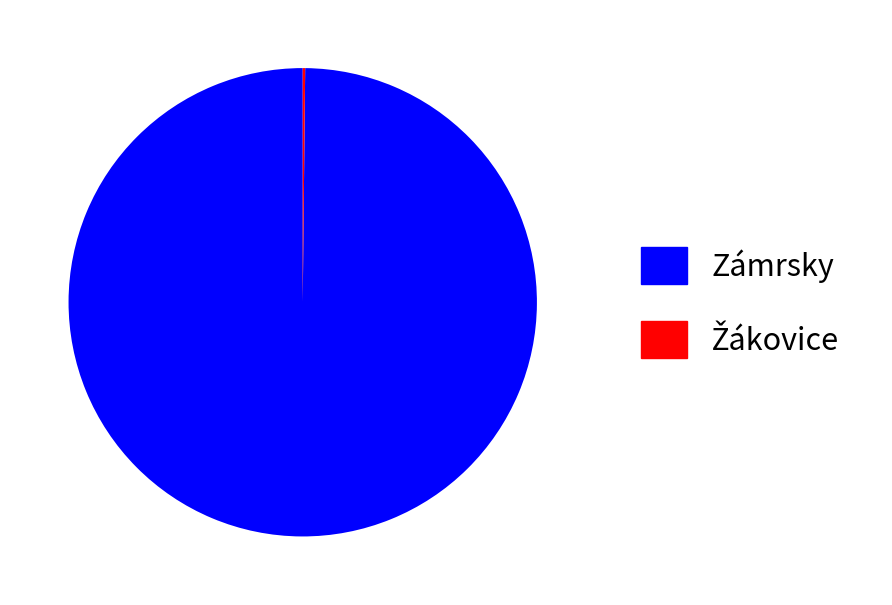

The Zámrsky slice represents 86% of the pie. True or false?

False